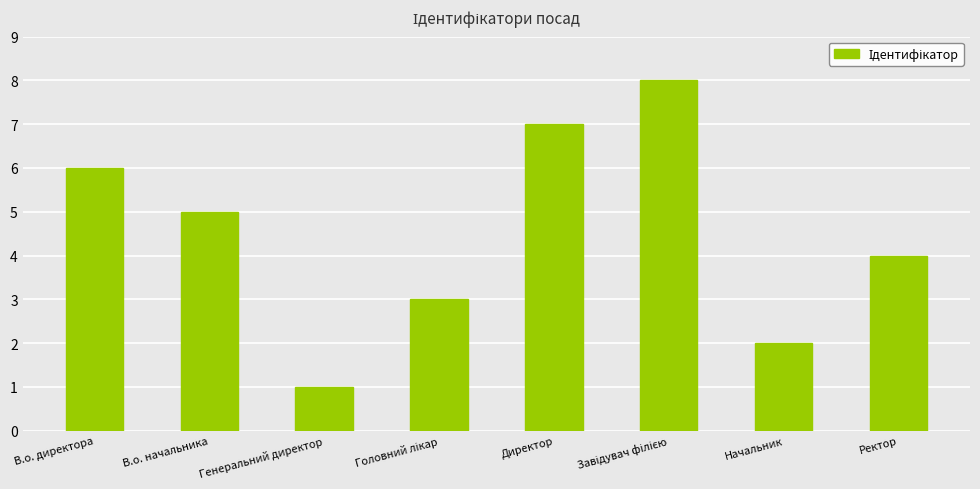

At which category does the chart reach its minimum across all series?

Генеральний директор